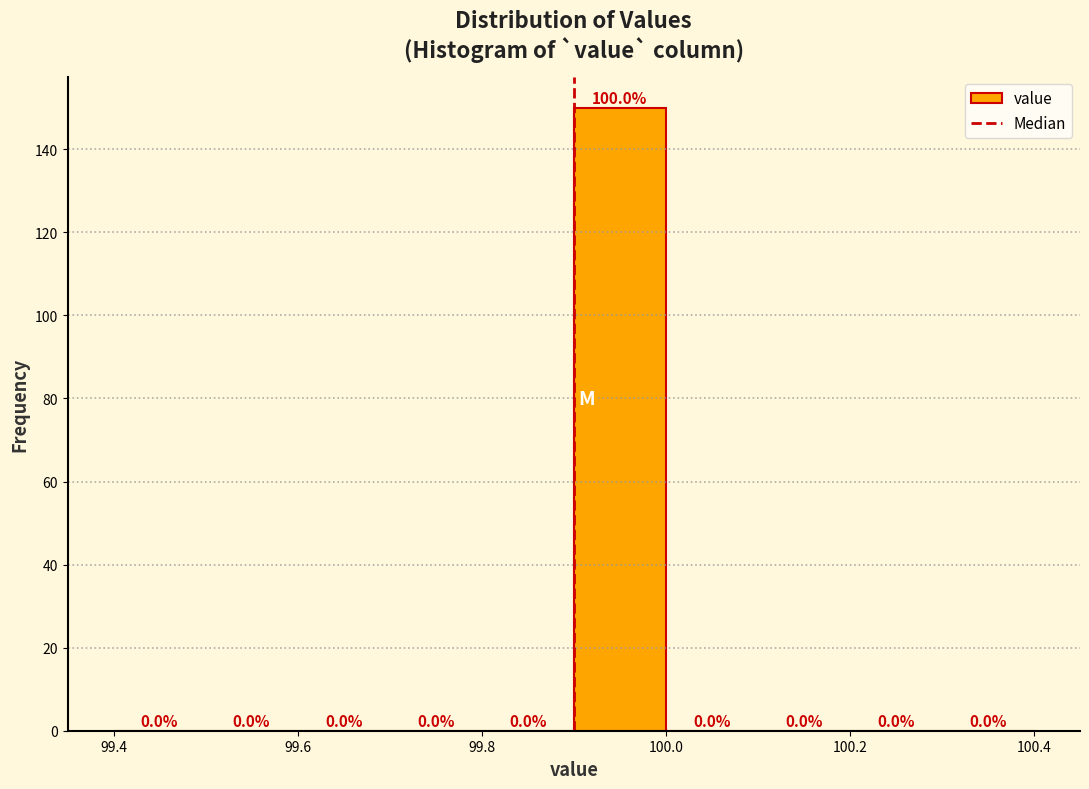

Over which range of the x-axis is the bar tallest?

99.9 to 100.0